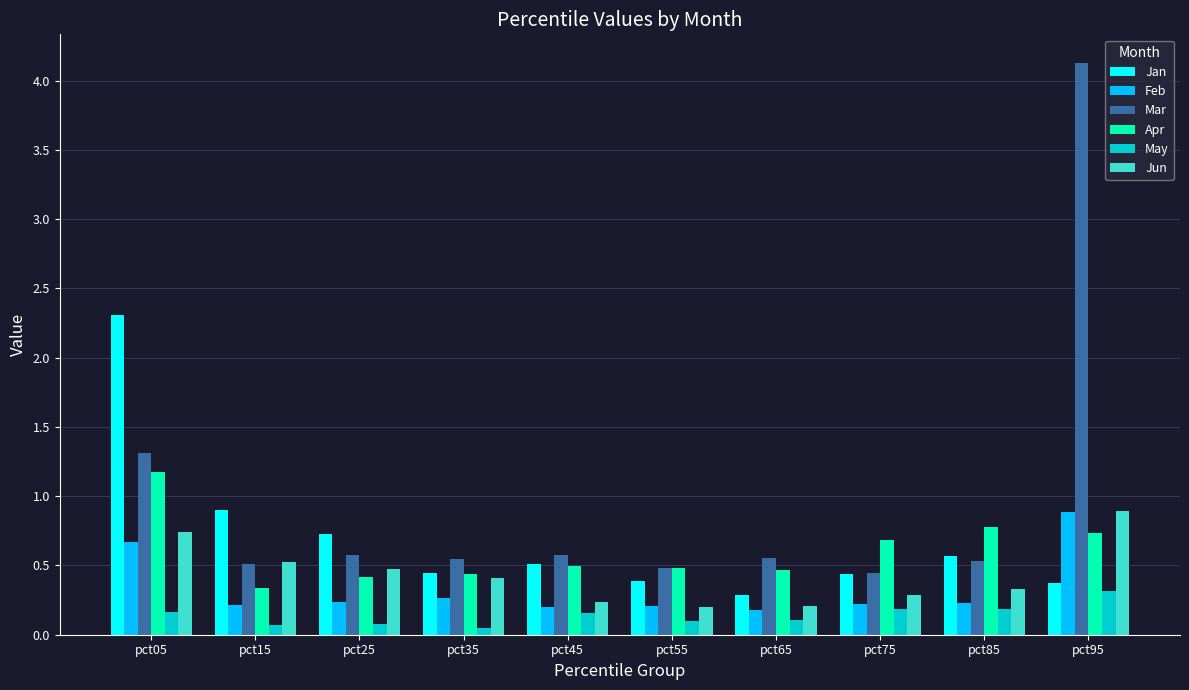

What is the average value of the Mar series?

1.0